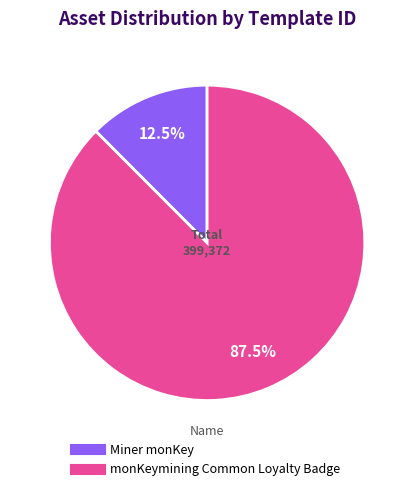

Which category has the smallest portion of the pie?

Miner monKey